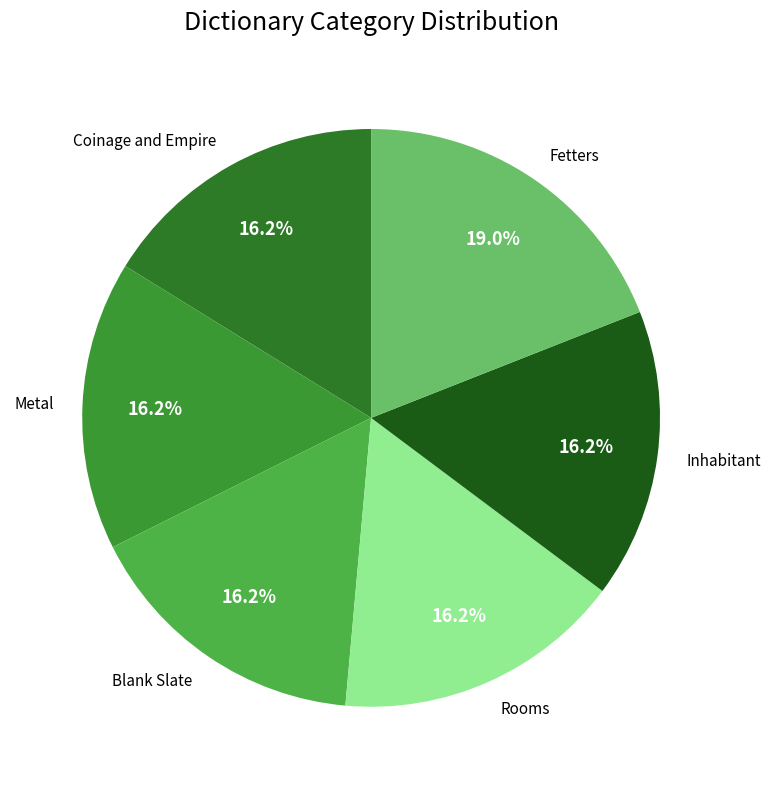

Between Blank Slate and Fetters, which is larger?

Fetters